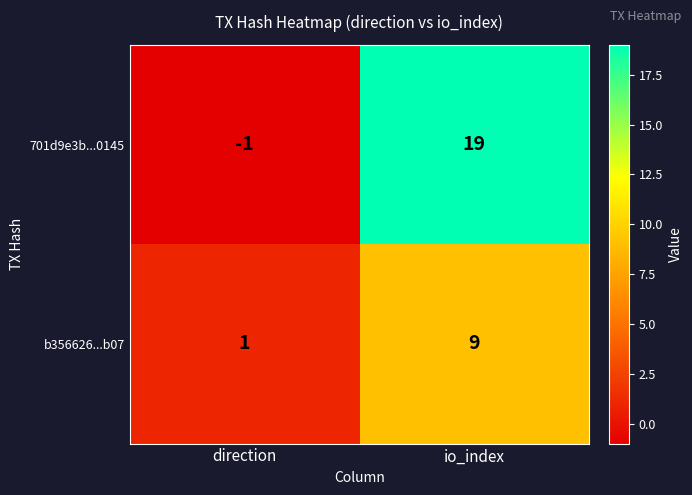

The value of 701d9e3b...0145 at io_index is 7. True or false?

False